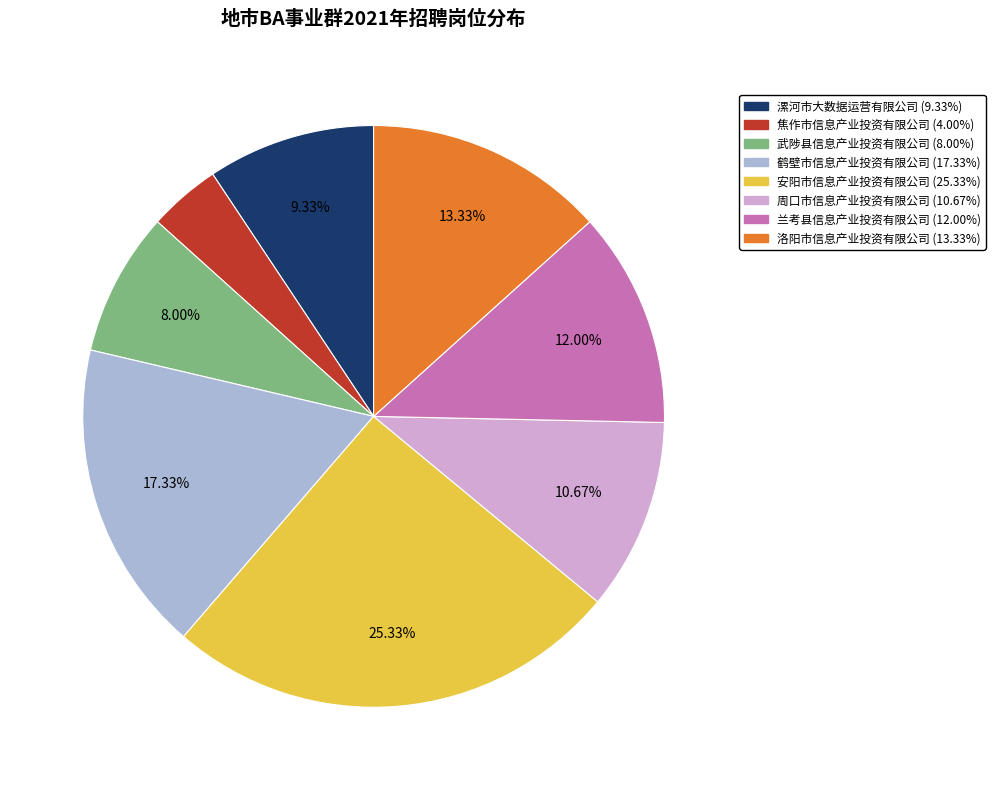

Is it true that 焦作市信息产业投资有限公司 is 18% of the pie?

False